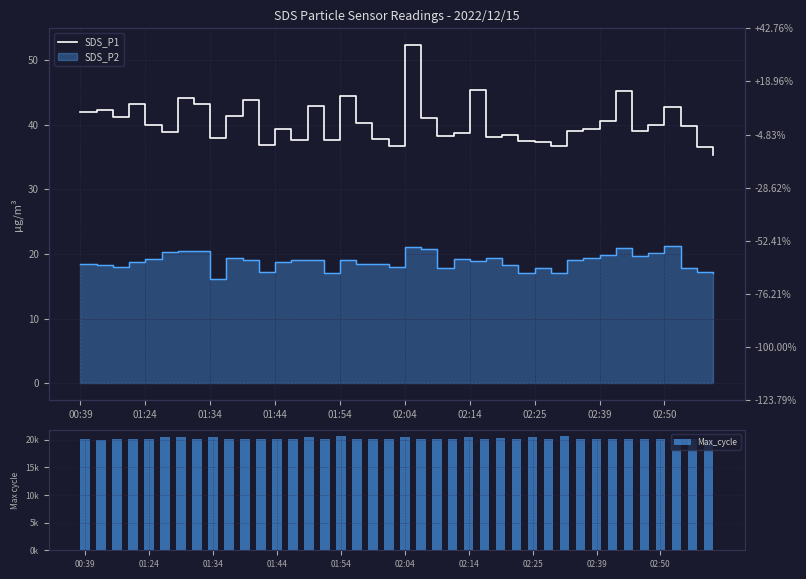

What position from the left is 02:25?

8